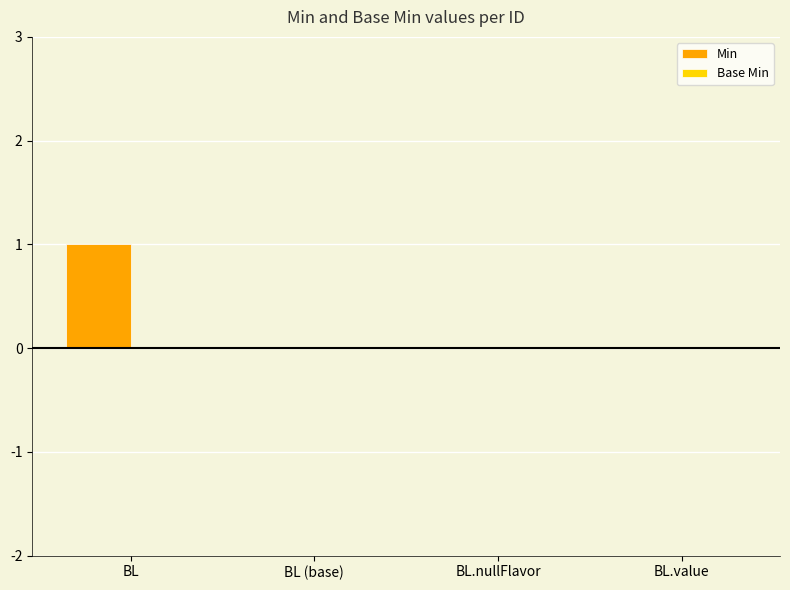

The value at BL.value is -1. True or false?

False